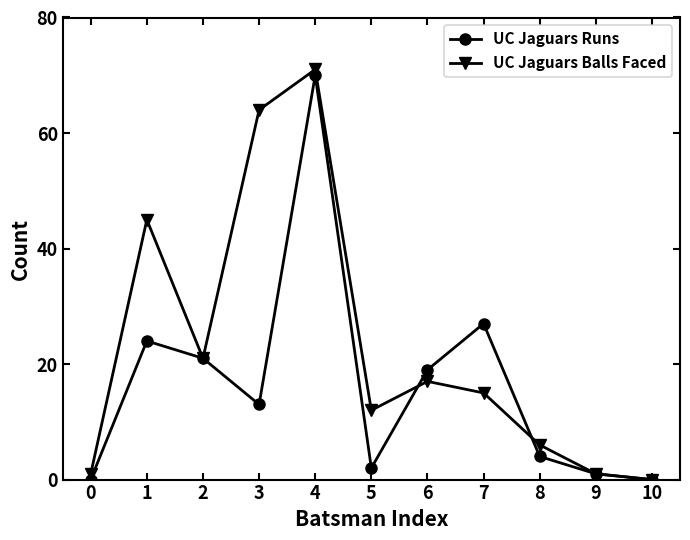

What are all the series names shown in the legend?

UC Jaguars Runs, UC Jaguars Balls Faced